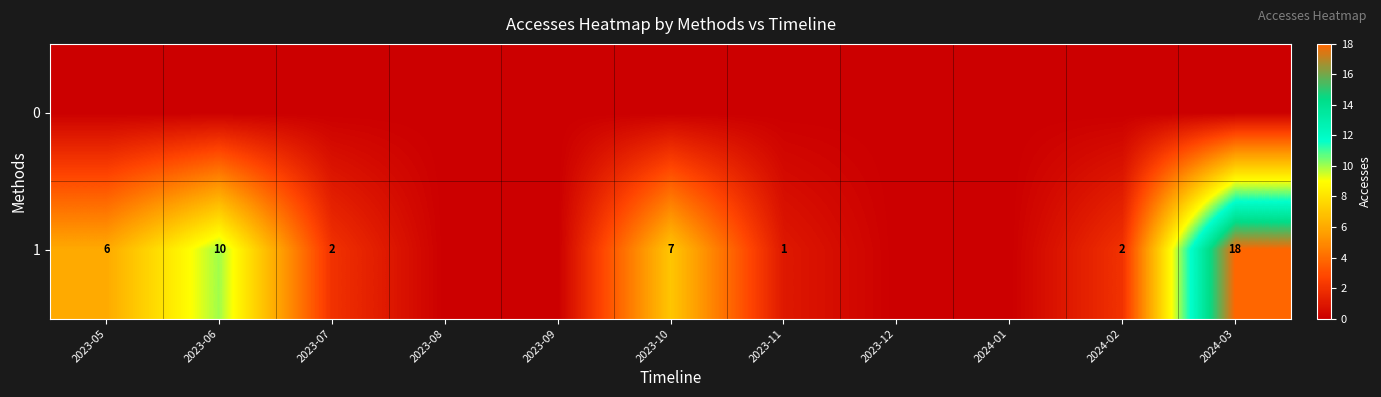

Count the number of data series in this chart.

2